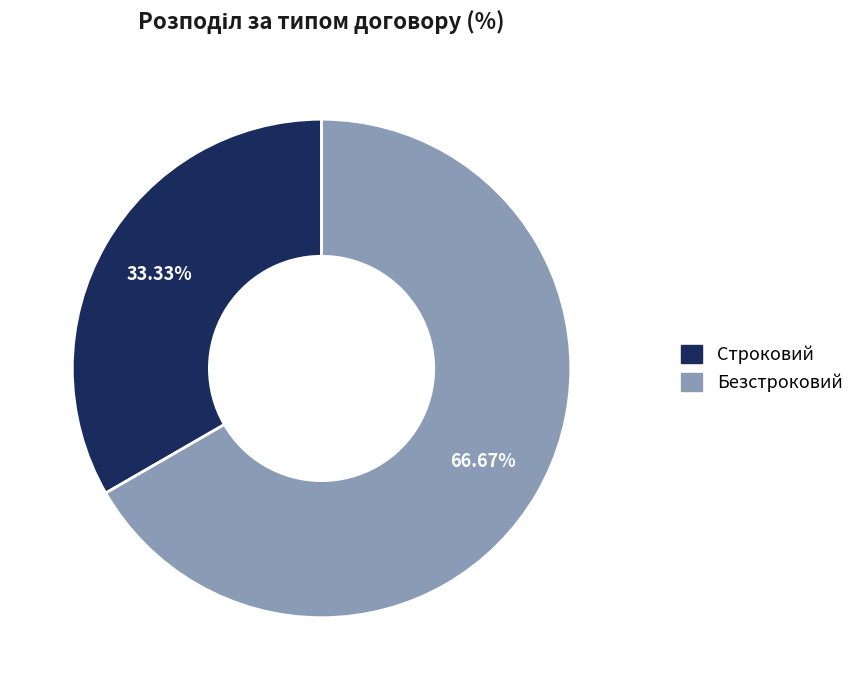

Approximately how many times larger is the value at Строковий compared to Безстроковий?

0.5